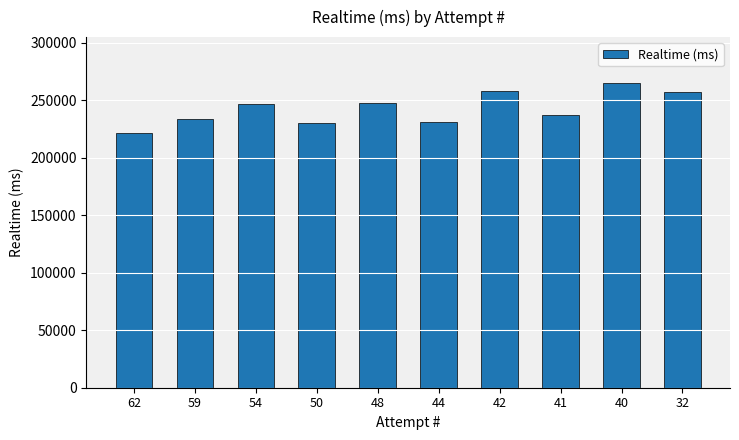

Which has a higher value, 62 or 44?

44